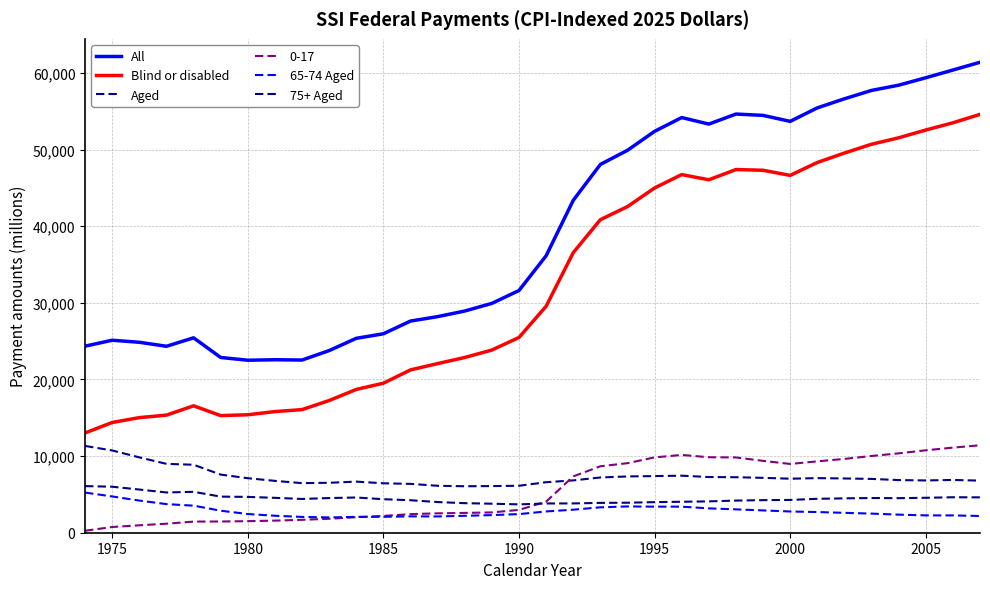

True or false: 75+ Aged and 65-74 Aged cross at least once.

False